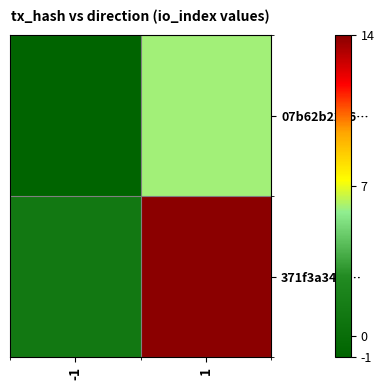

Which series has the largest total across all categories?

371f3a34f4…